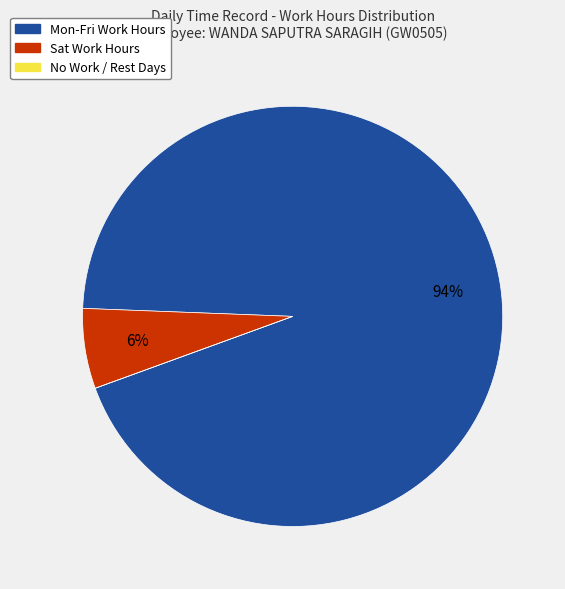

Is there a majority slice in this chart?

Yes